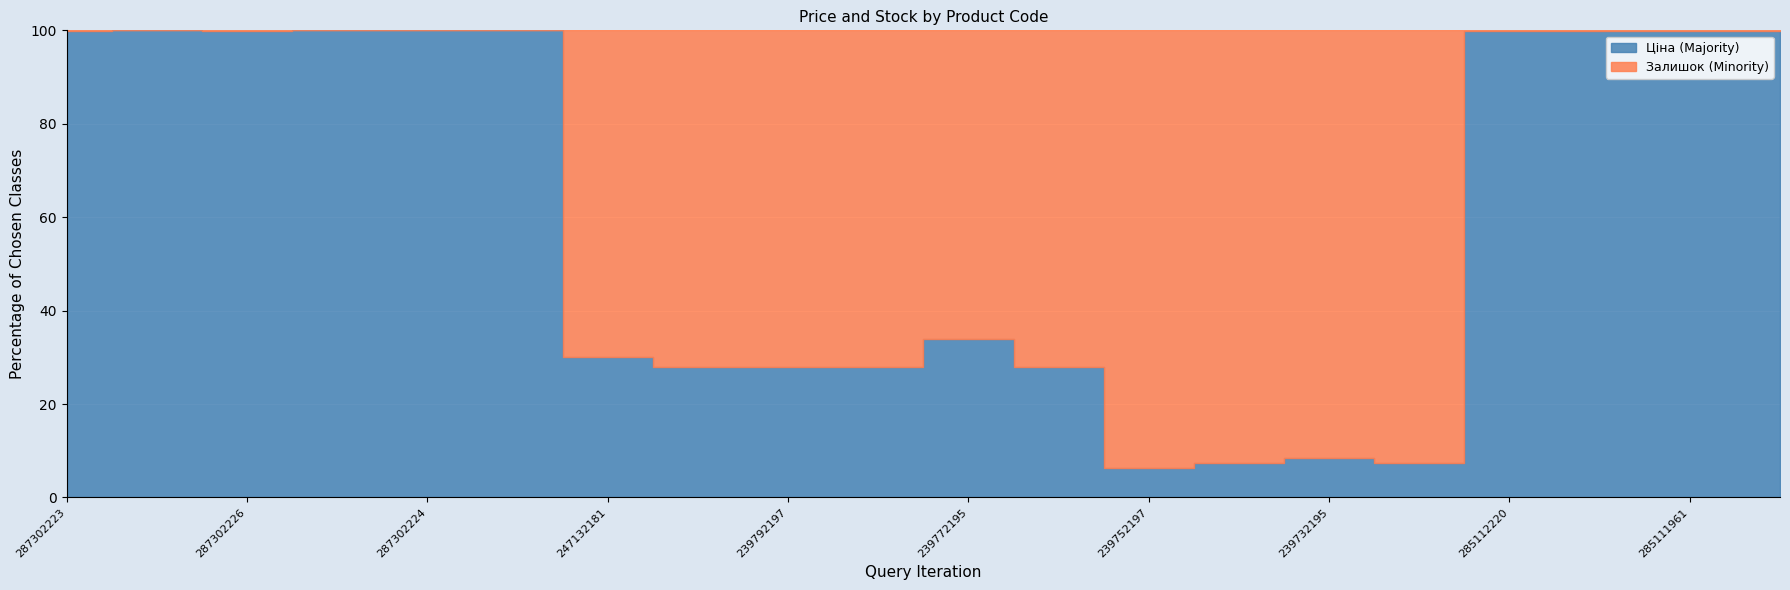

True or false: Залишок has more than 2 interior local peaks.

True